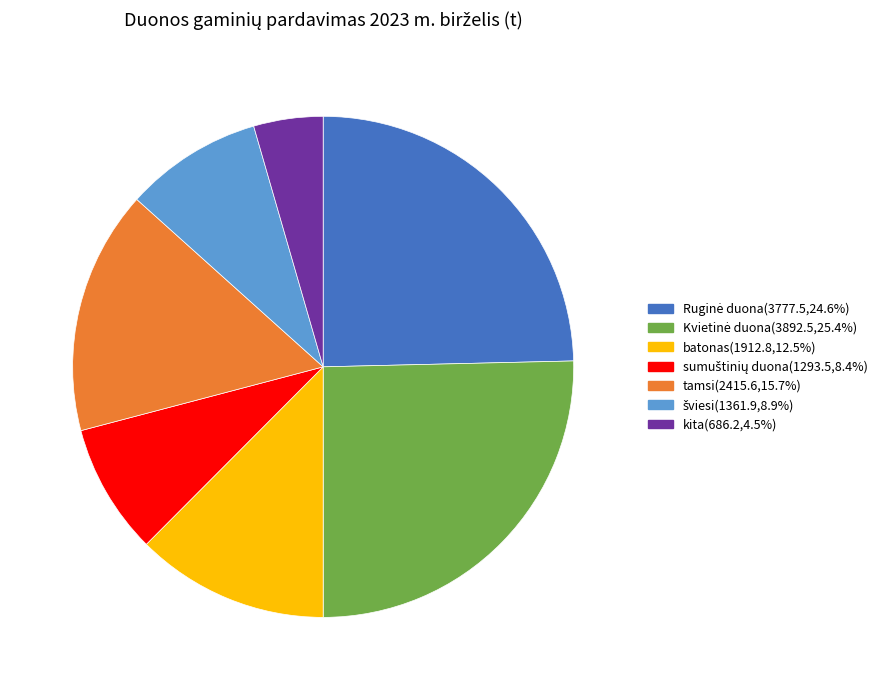

True or false: batonas accounts for 12% of the total.

True